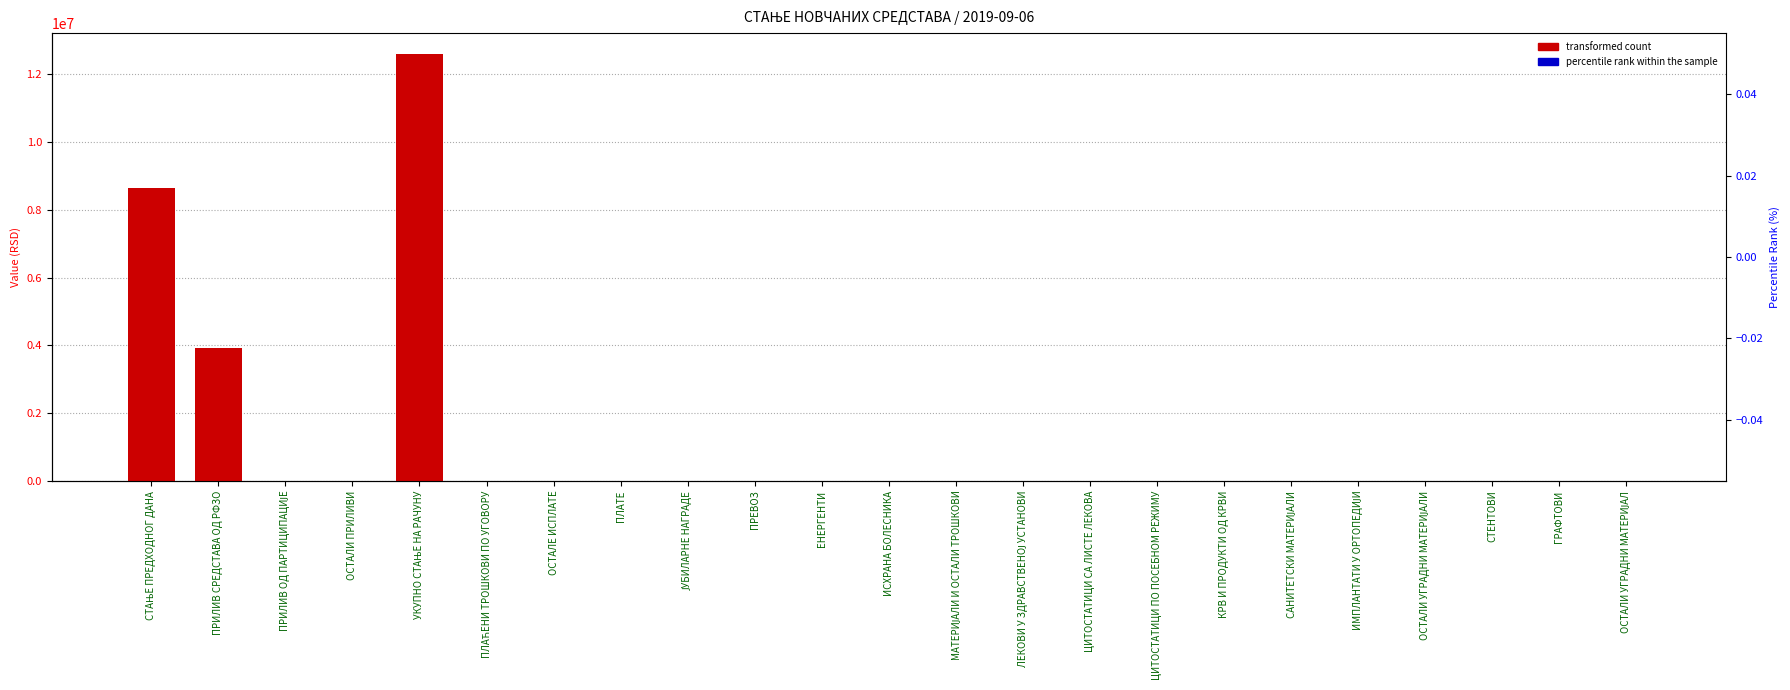

At which label is transformed count closest to 6294364?

ПРИЛИВ СРЕДСТАВА ОД РФЗО